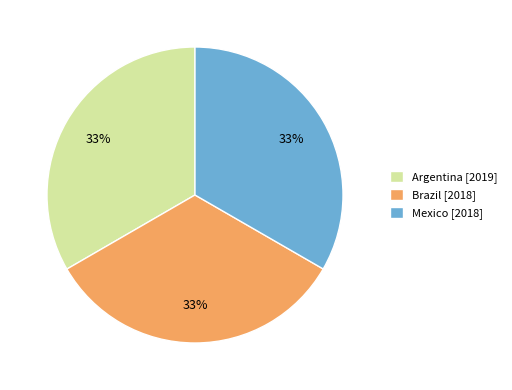

To the nearest percent, what is the average slice percentage?

33%